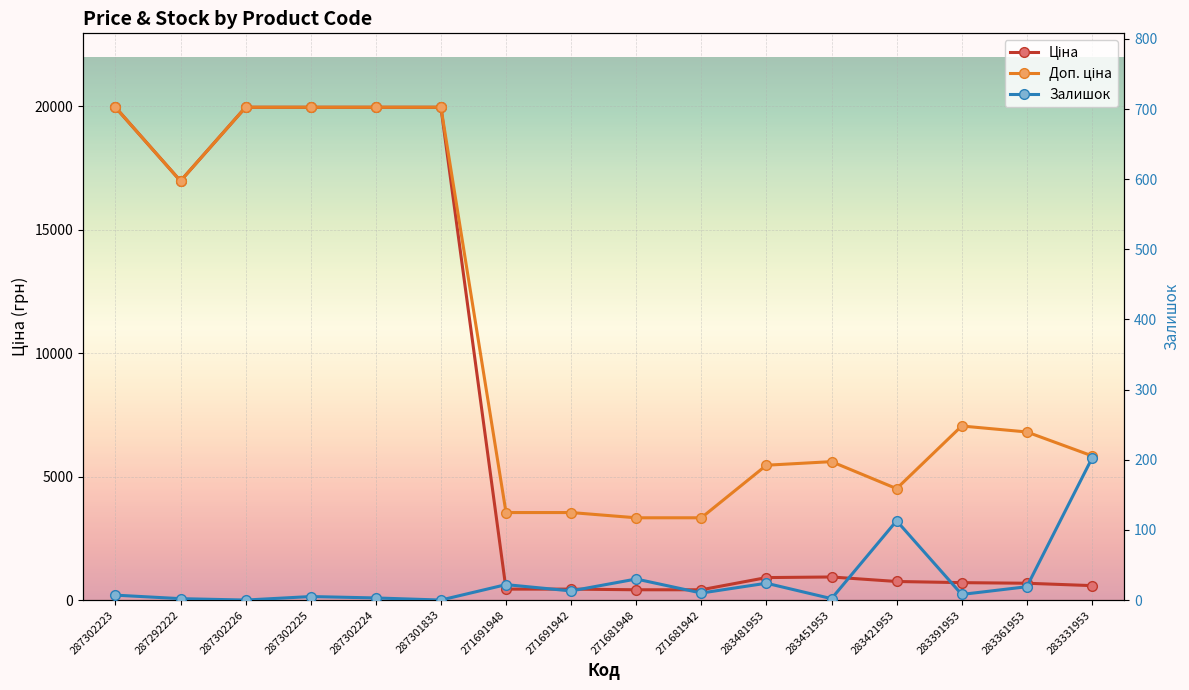

Is this an area chart (filled region under the line)?

No